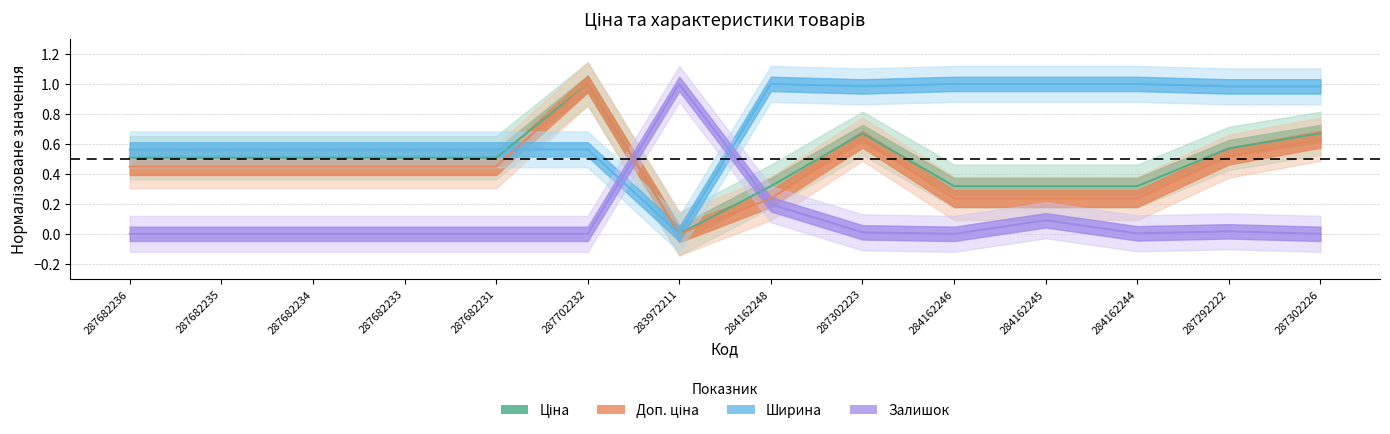

Does the chart display data point markers on the line(s)?

No